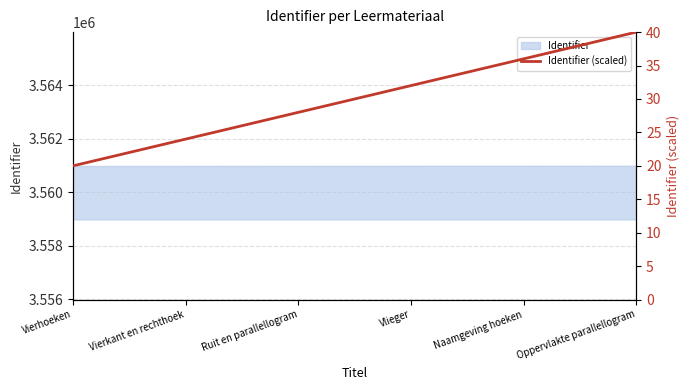

List the labels in order of value, largest first.

Oppervlakte parallellogram, Naamgeving hoeken, Vlieger, Ruit en parallellogram, Vierkant en rechthoek, Vierhoeken